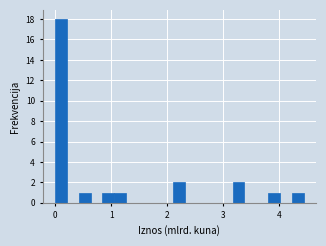

Read against the x-axis, roughly where is the centre of the tallest bar?

0.1